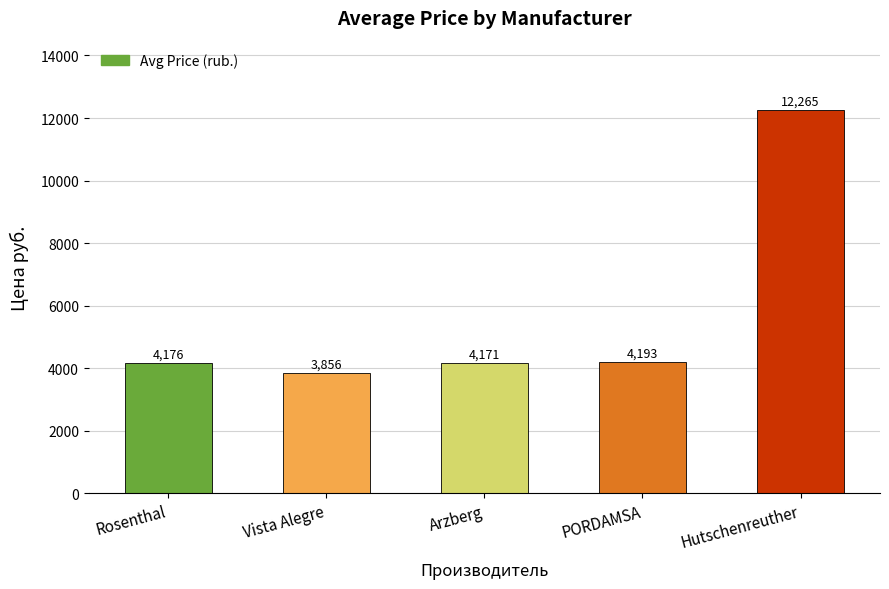

How many data points does each series have?

5